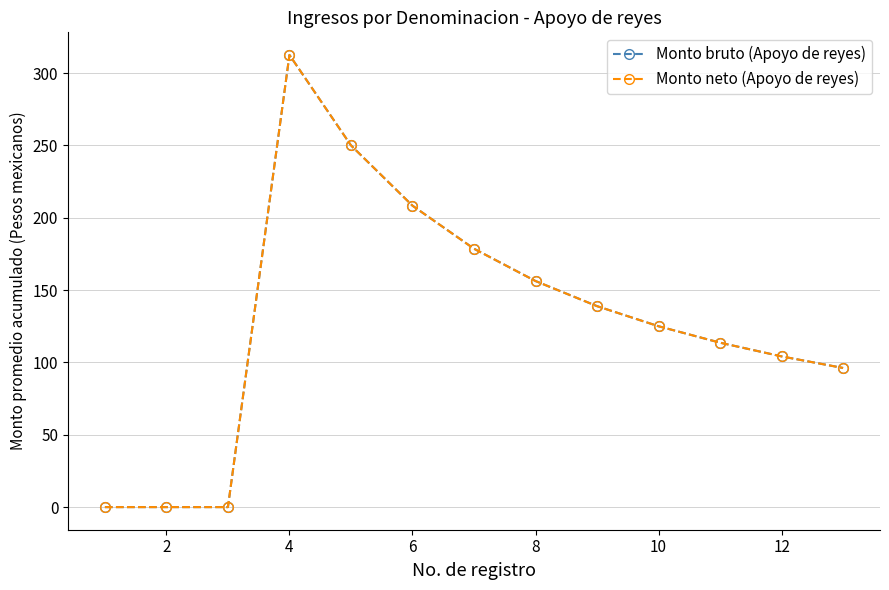

Is this an area chart (filled region under the line)?

No